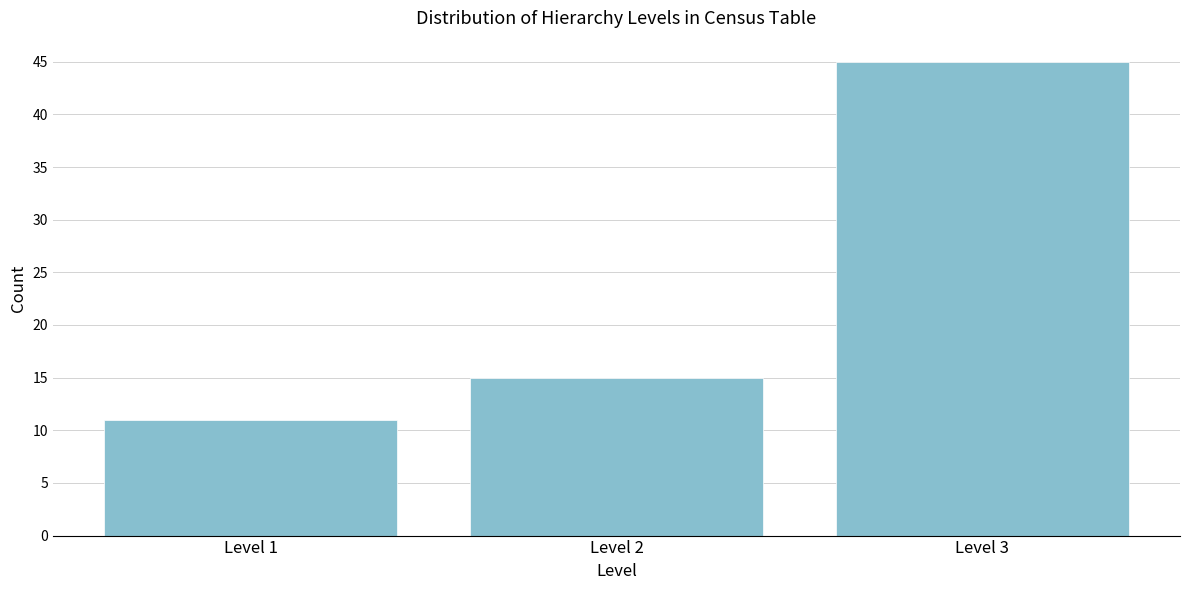

Reading right to left, extract all data points from this chart.

Level 3=45	Level 2=15	Level 1=11